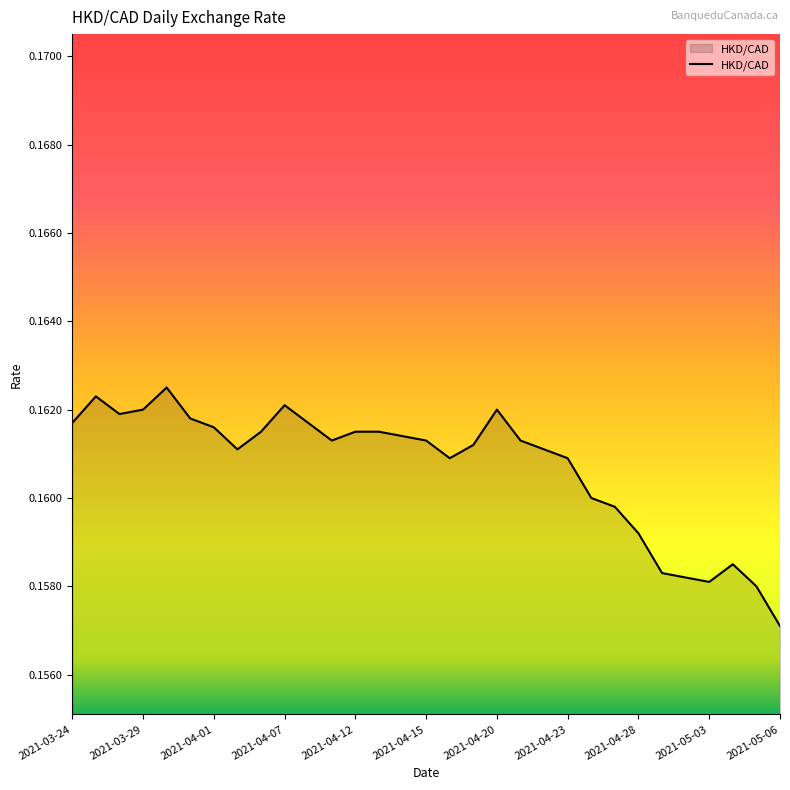

How many lines are shown in the chart?

1